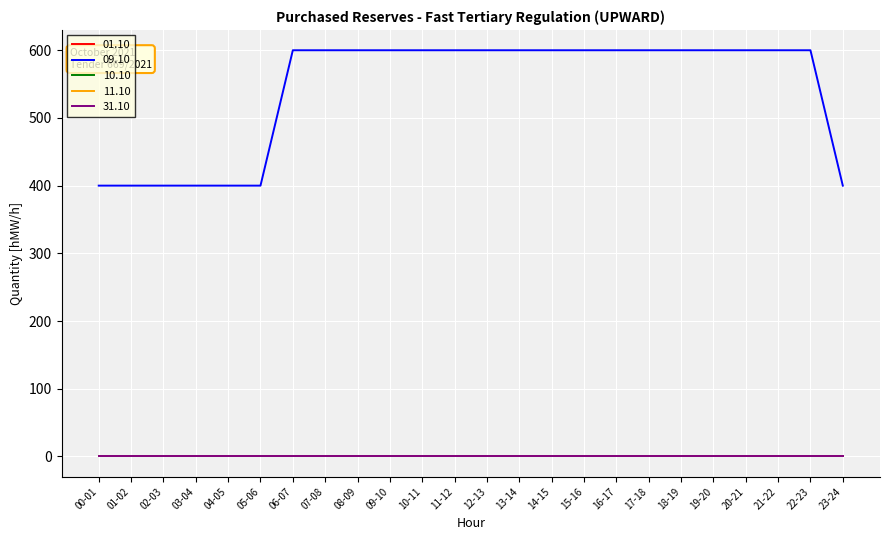

What is the label of the 21st point from the left?

20-21